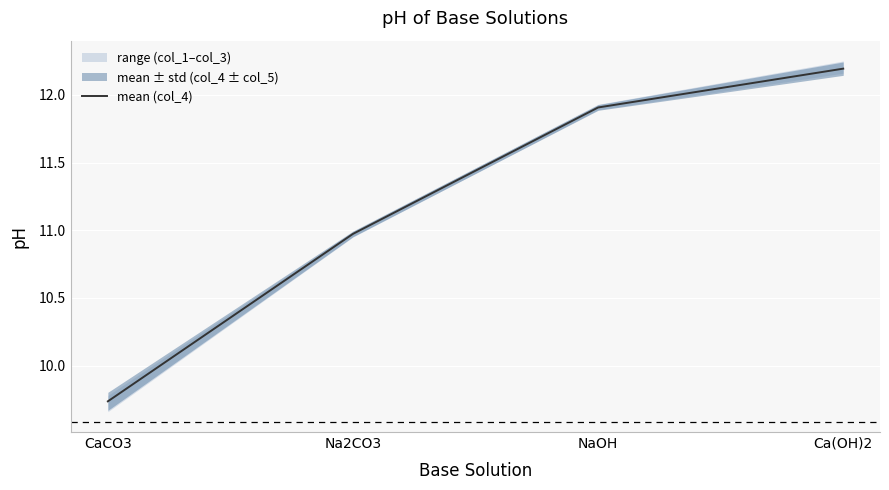

True or false: mean (col_4) has more than 0 interior local peaks.

False